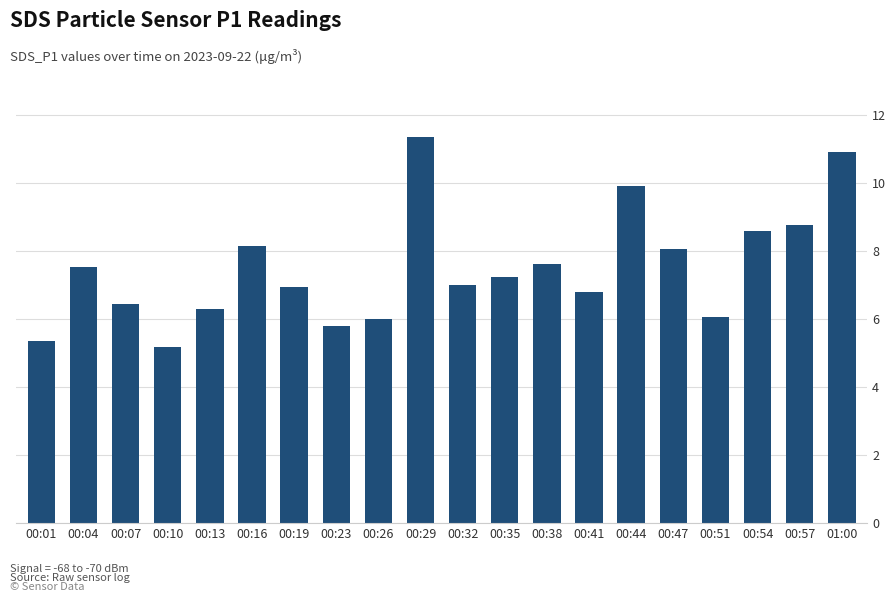

What is the sum of all values?

149.9